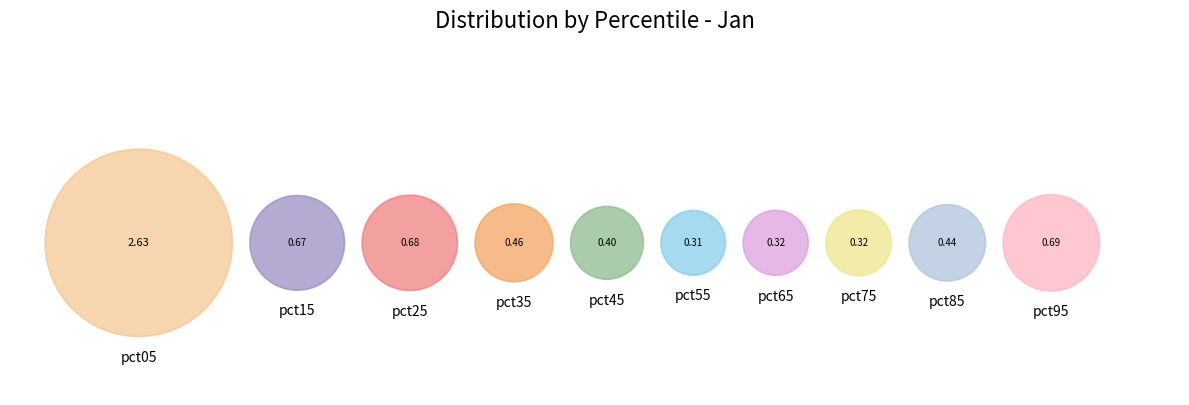

Does any single category account for the majority?

No